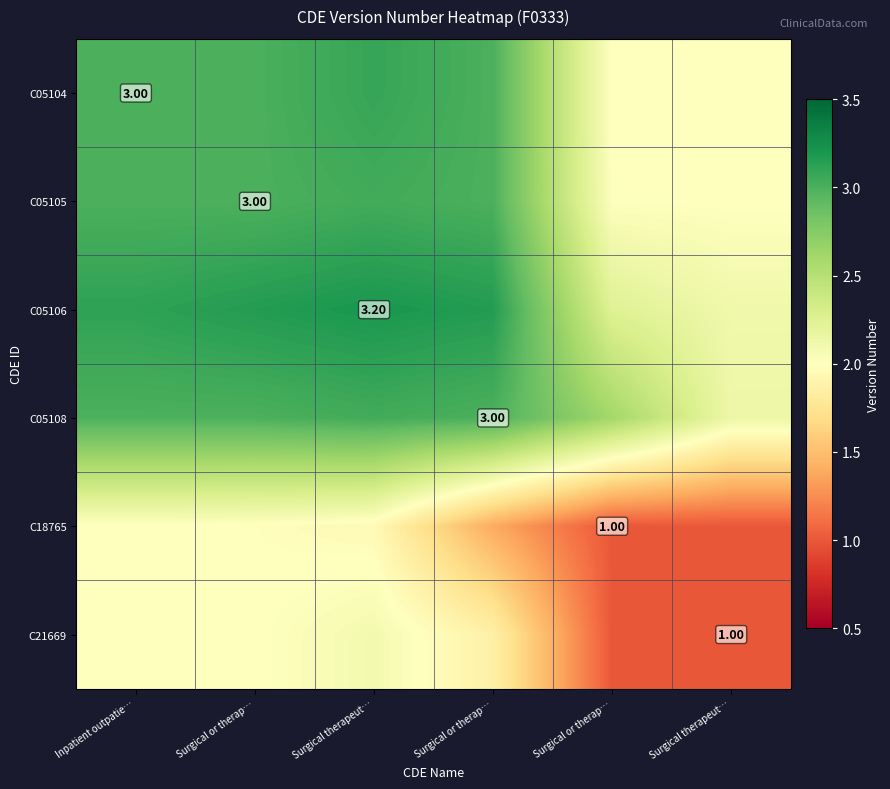

At how many categories does at least one series exceed 1?

6